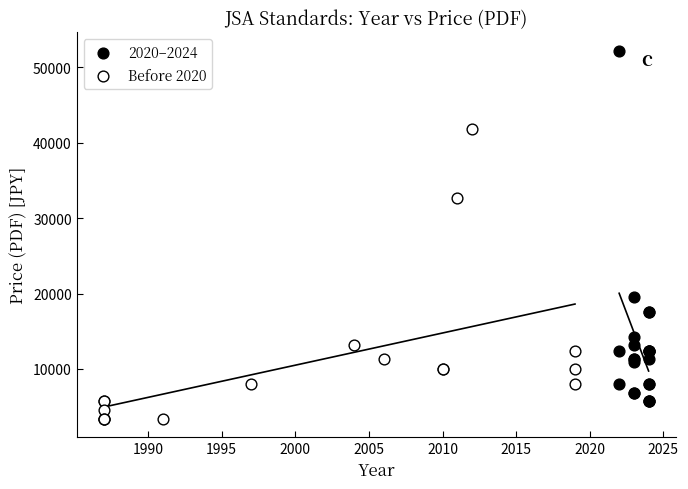

Which series contains the lowest Y value?

Before 2020